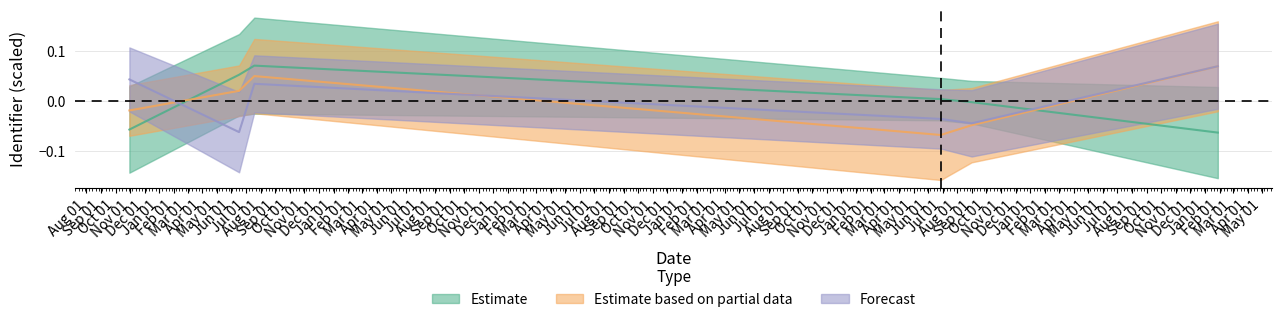

The Estimate series shows -0.0 at 2023-08-31. True or false?

False